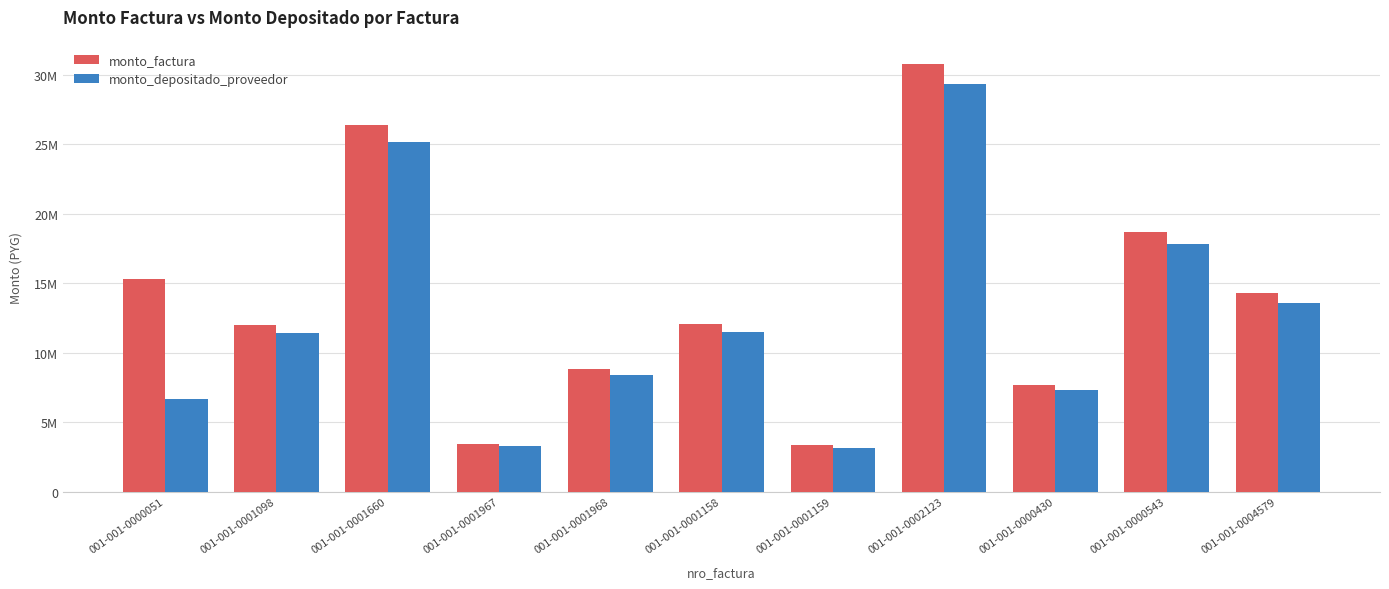

Does the chart contain any negative values?

No